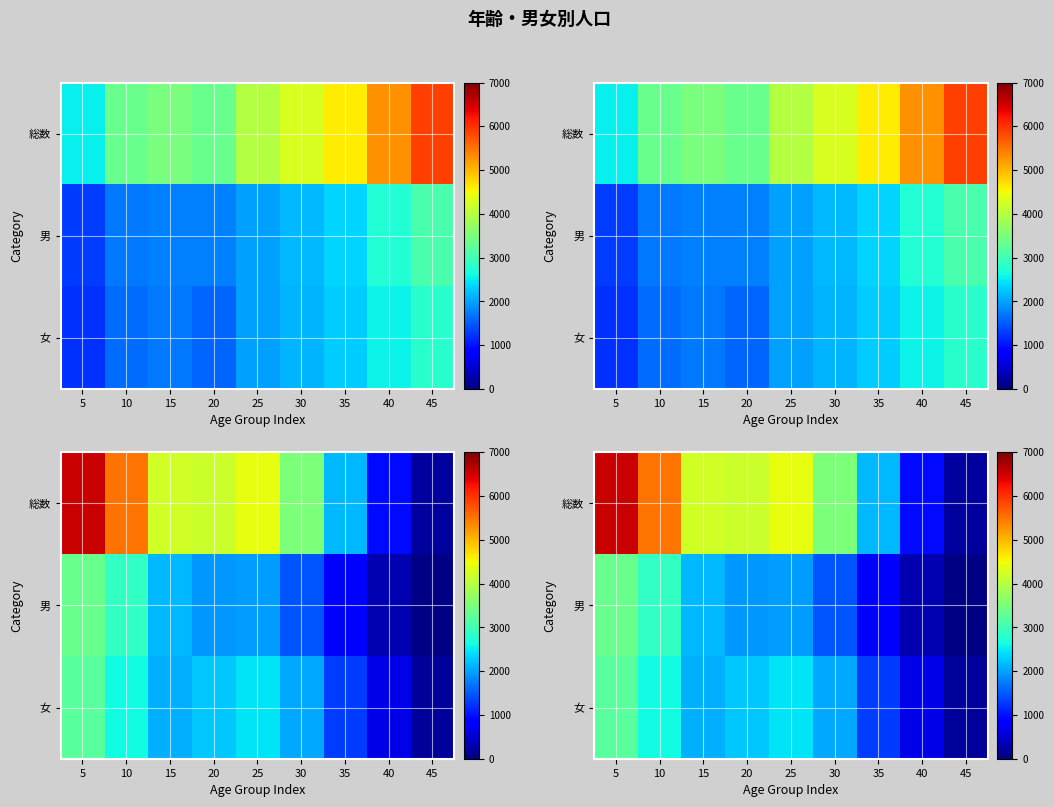

Rank the series by their maximum value, from lowest to highest.

女, 男, 総数